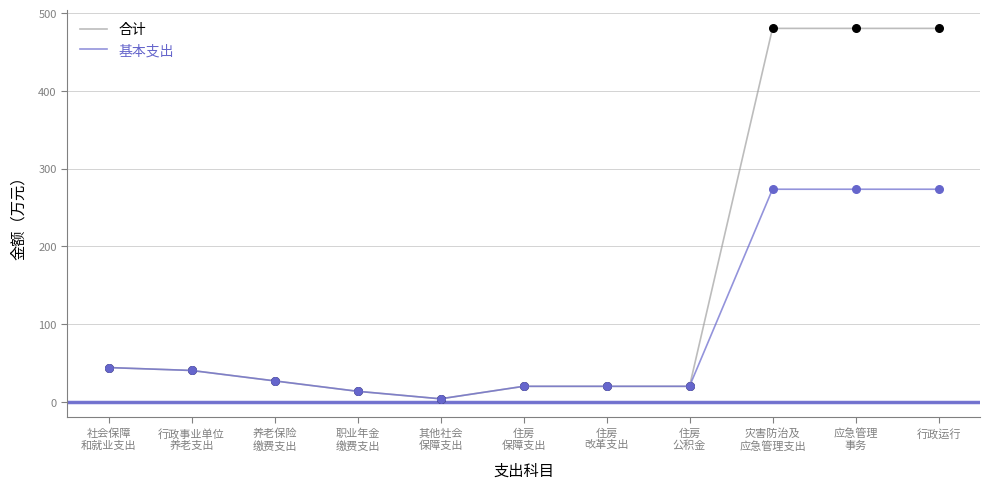

What are all the series names shown in the legend?

合计, 基本支出